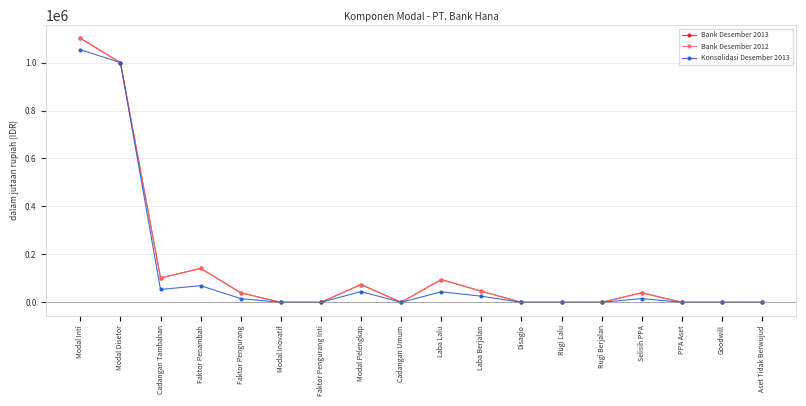

Does the chart have visible grid lines?

Yes